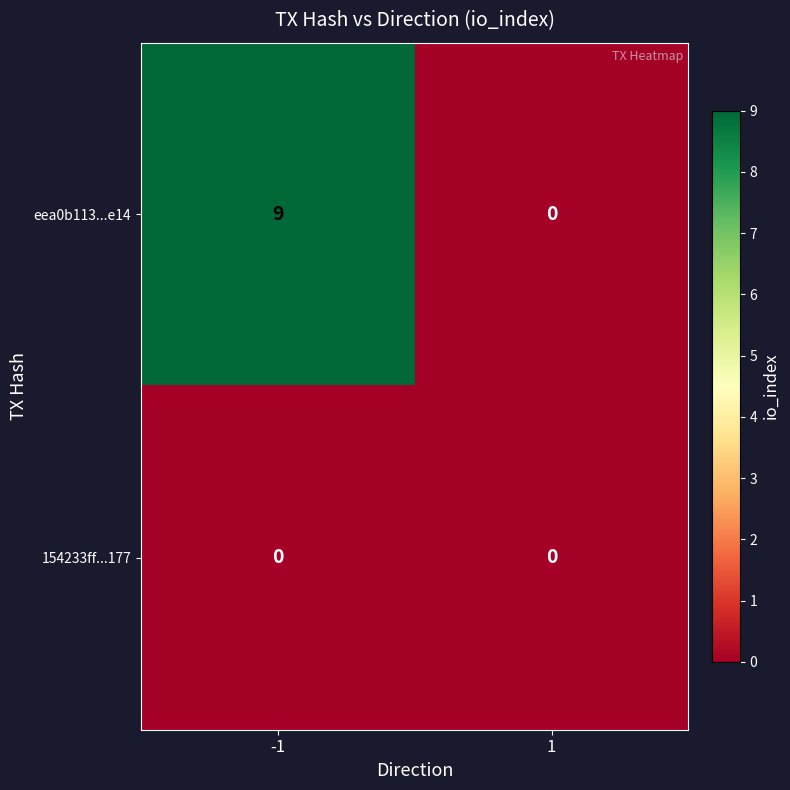

What is the difference between the maximum and minimum values in the eea0b113...e14 series?

9